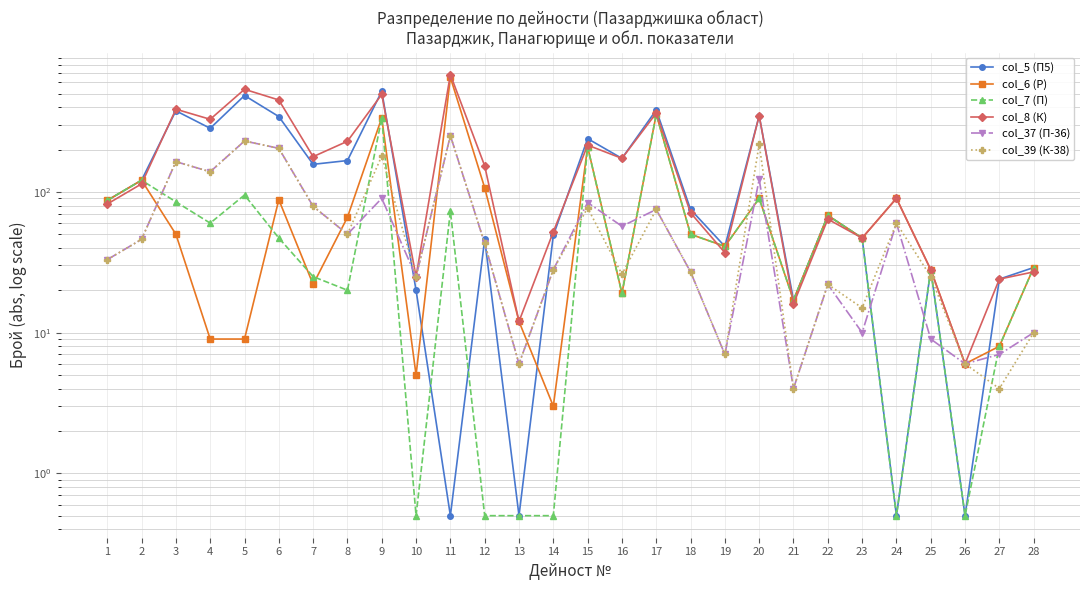

Which series has the largest range (max minus min)?

col_8 (К)